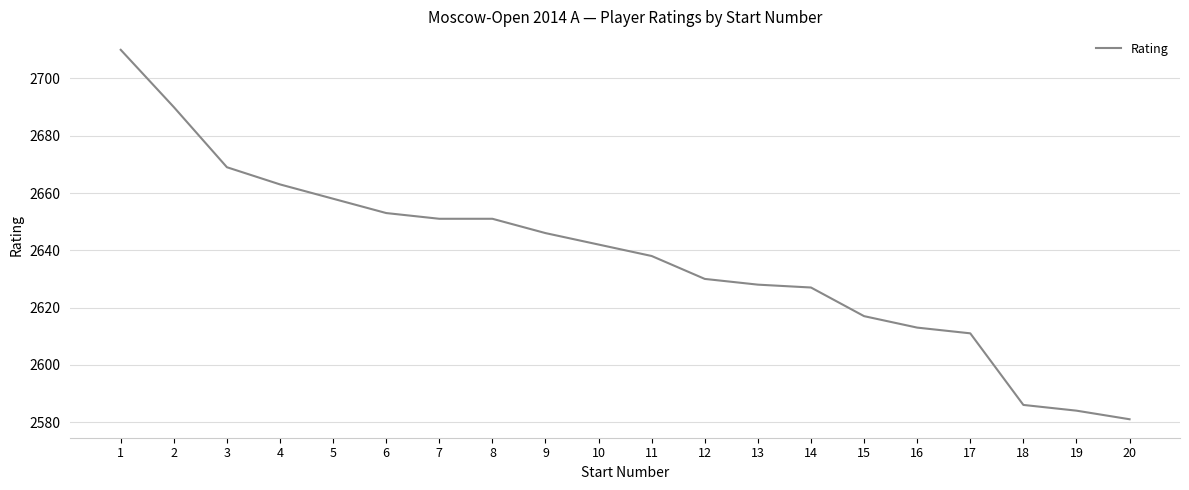

How many series are shown in this chart?

1